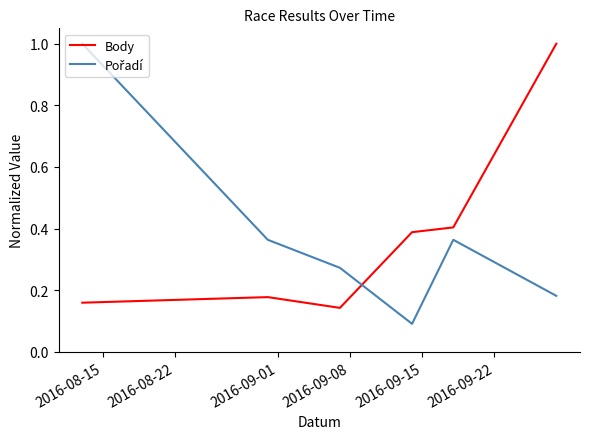

What is the greatest value displayed?

1.0